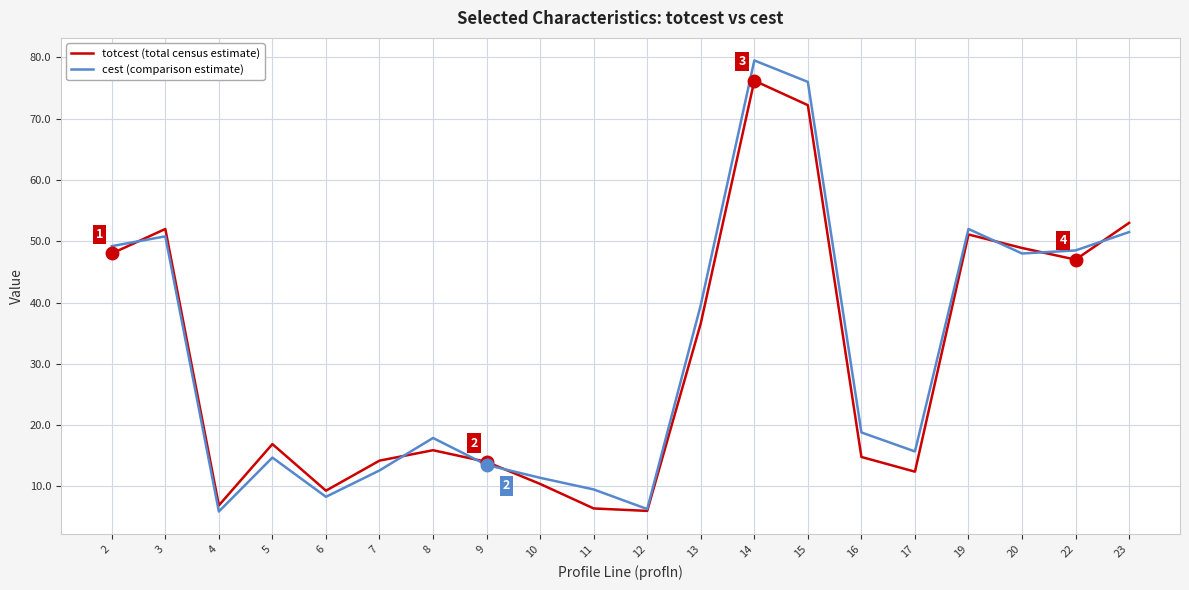

At which category is the sum across all series the highest?

14